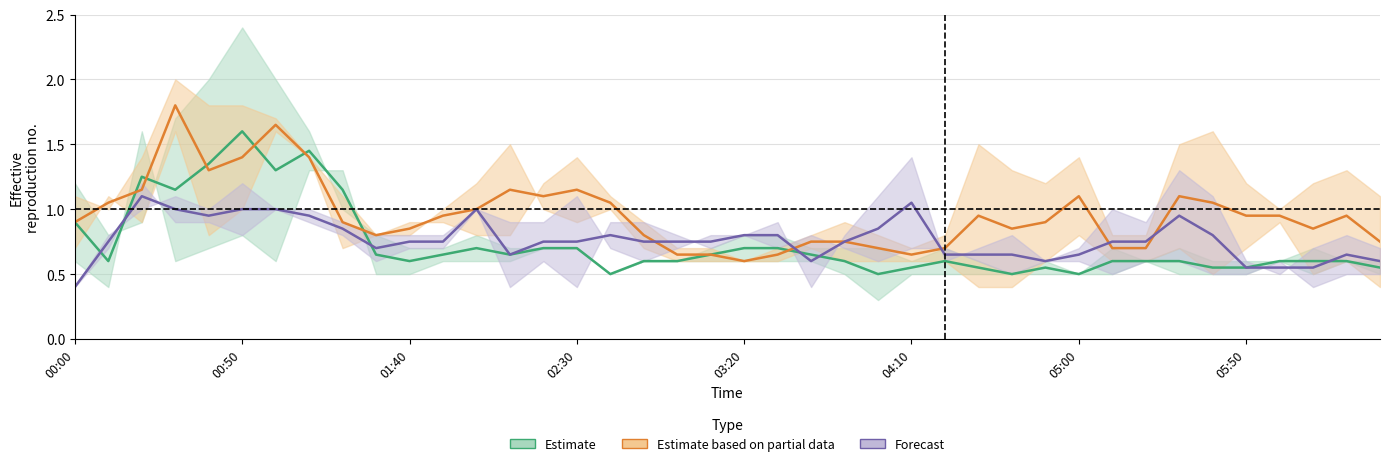

Which series changed the most between 33 and 35?

Forecast